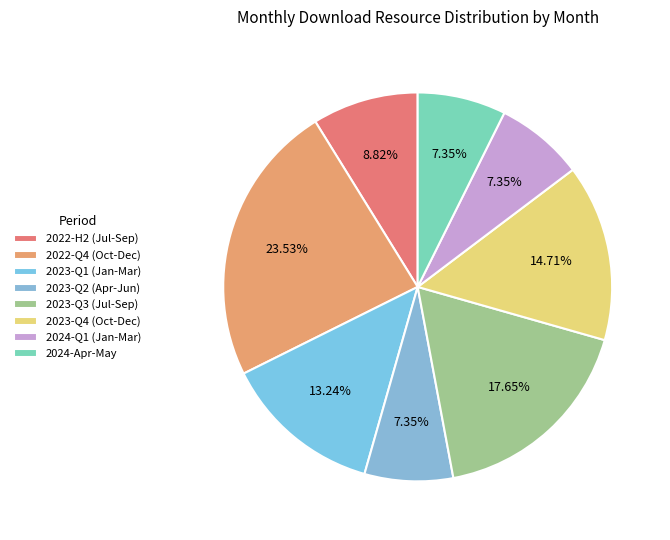

How many slices are in this pie chart?

8